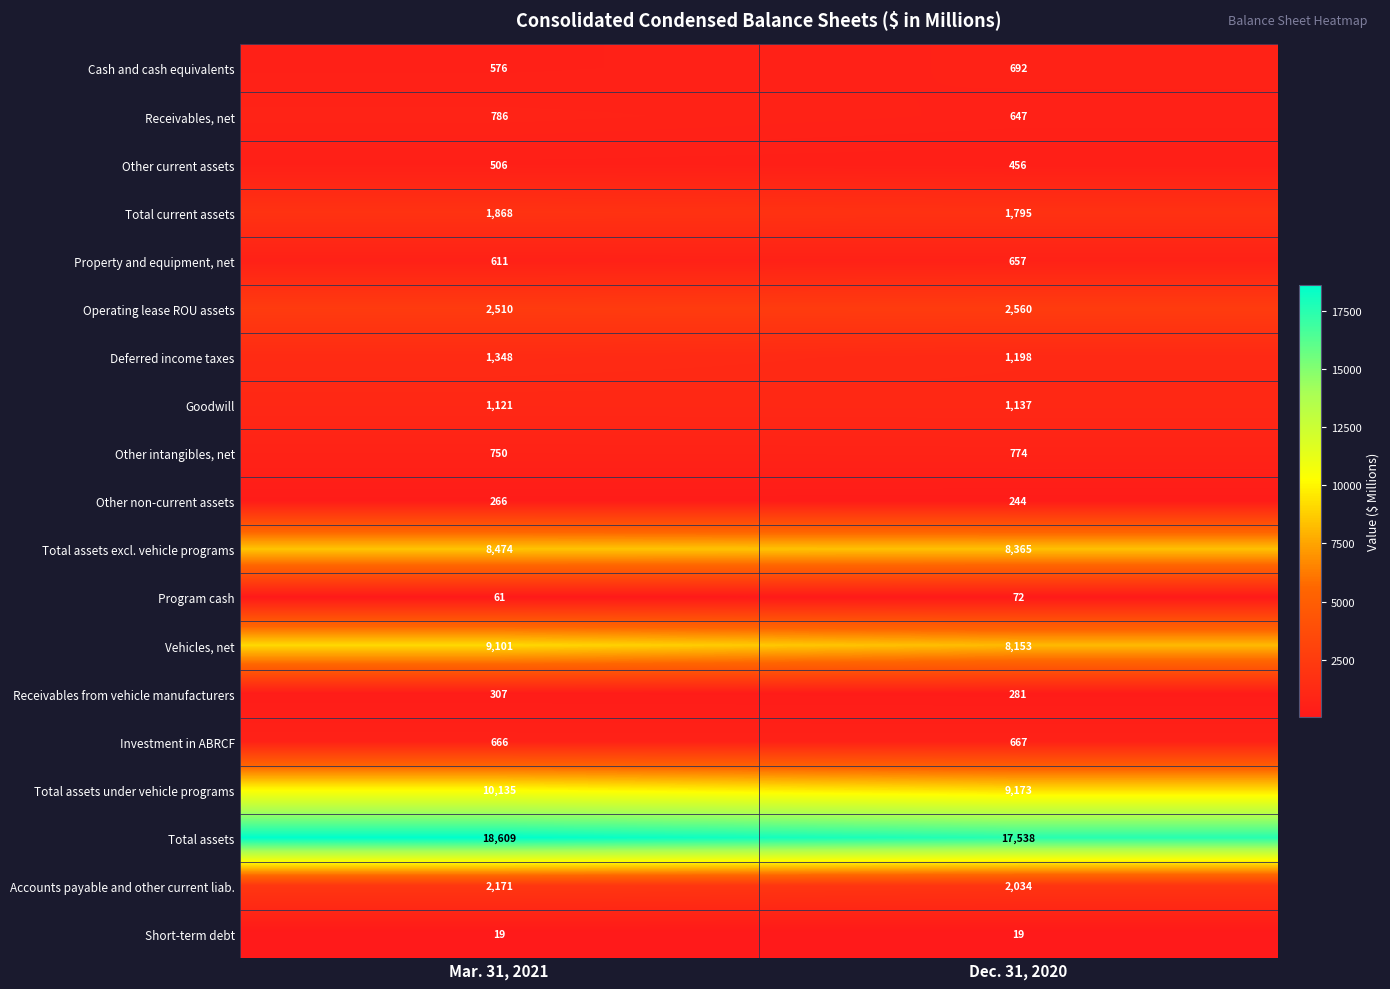

What is the average value of the Total assets excl. vehicle programs series?

8420